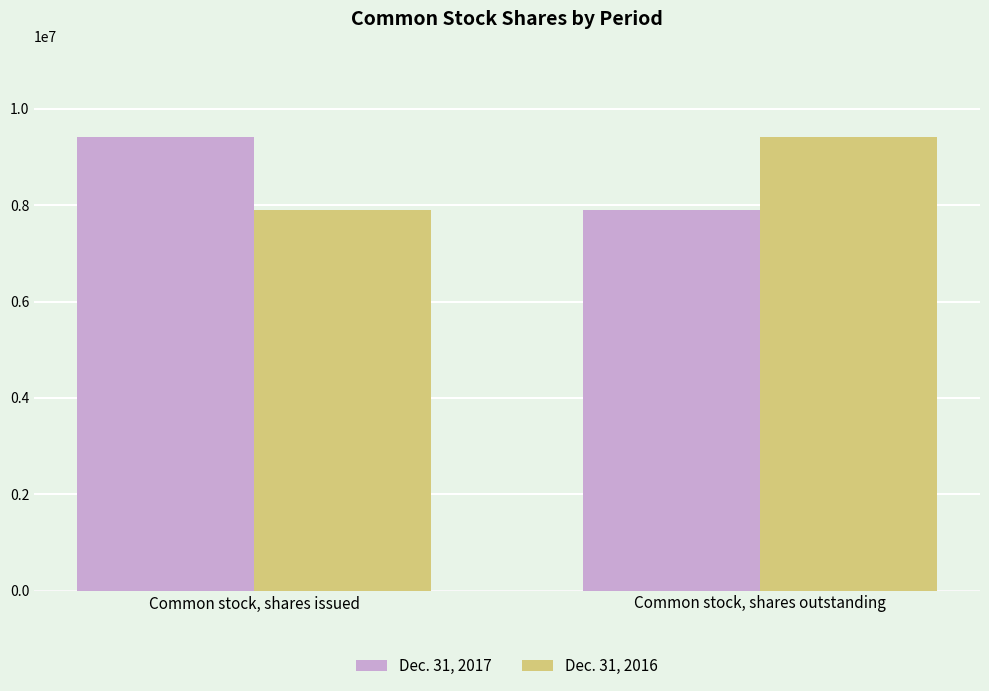

What is the approximate value of Dec. 31, 2016 at Common stock, shares outstanding?

9423750